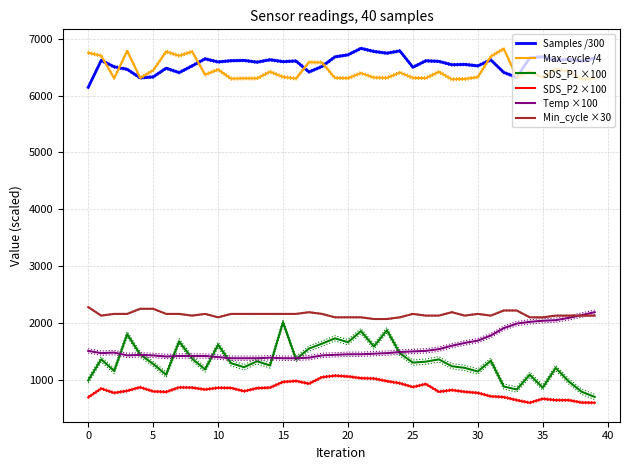

What is the average value of the SDS_P1 ×100 series?

1326.7